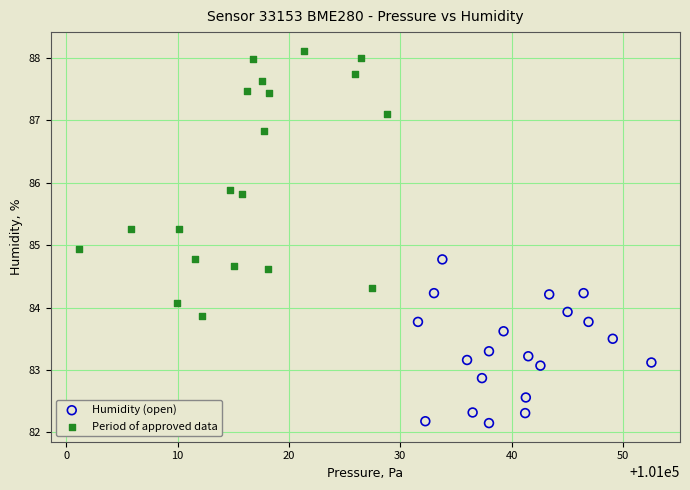

What are all the series names shown in the legend?

Humidity (open), Period of approved data